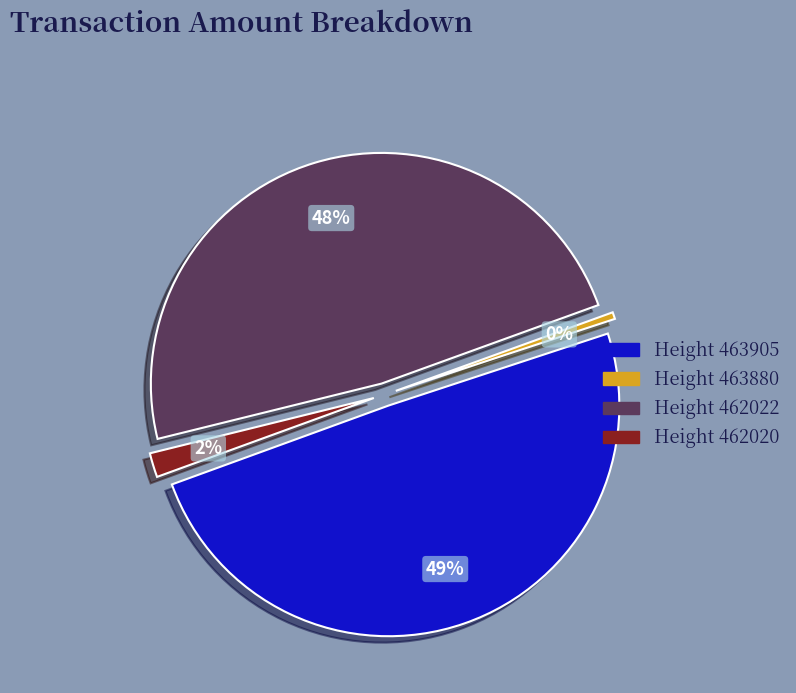

True or false: 462020 accounts for 2% of the total.

True